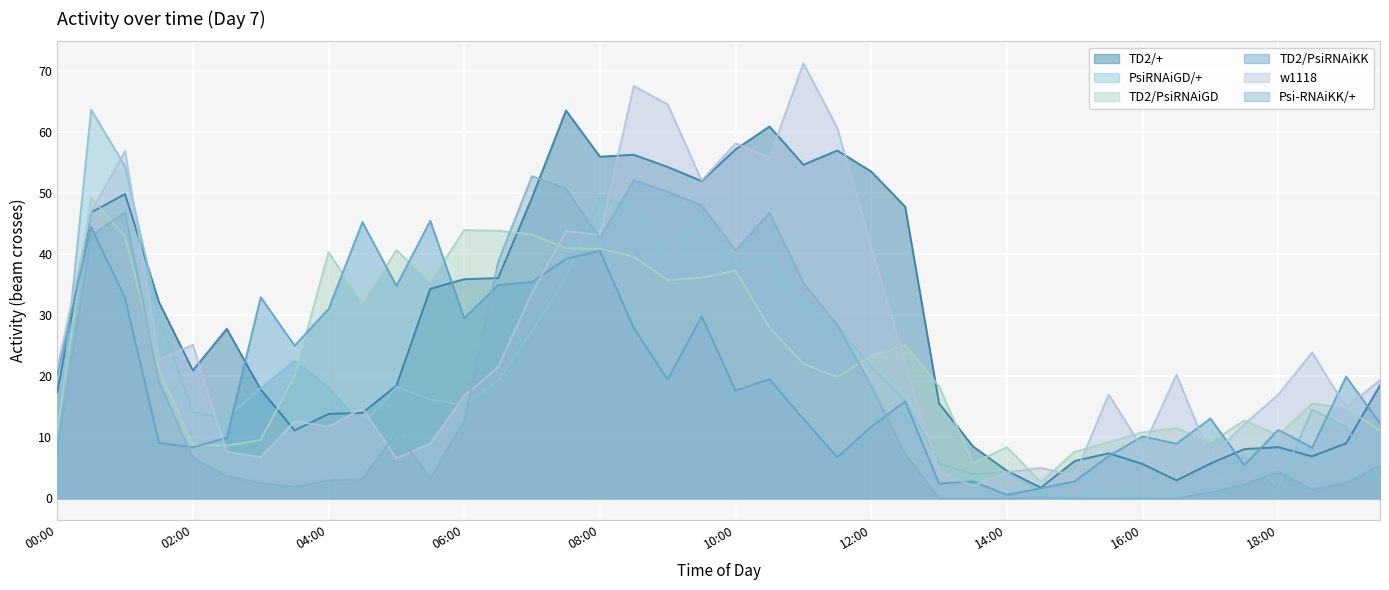

At which category does TD2/PsiRNAiGD reach its first local peak?

00:30